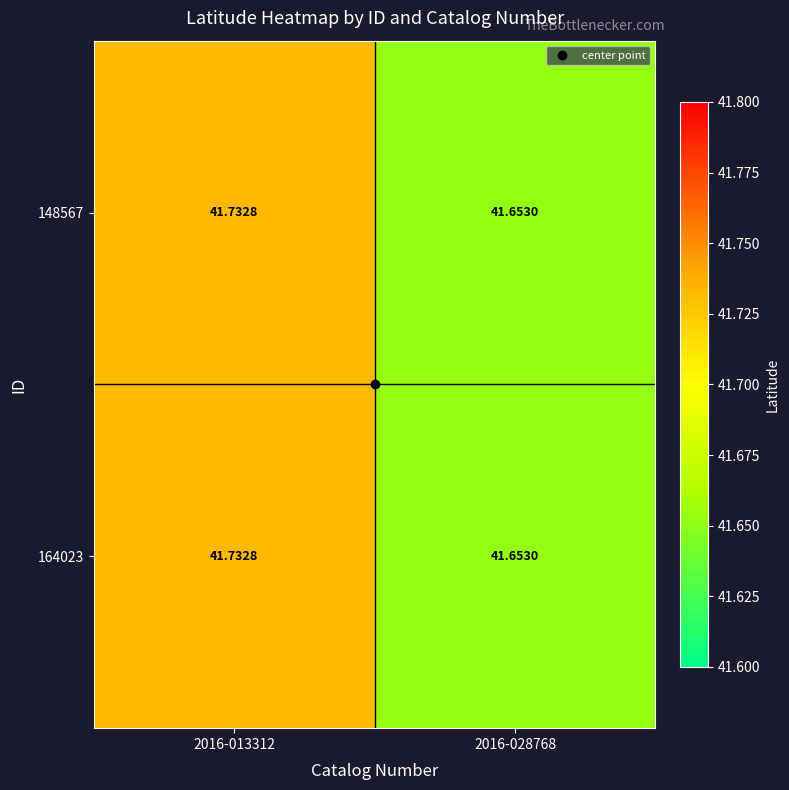

How many series are shown in this chart?

2